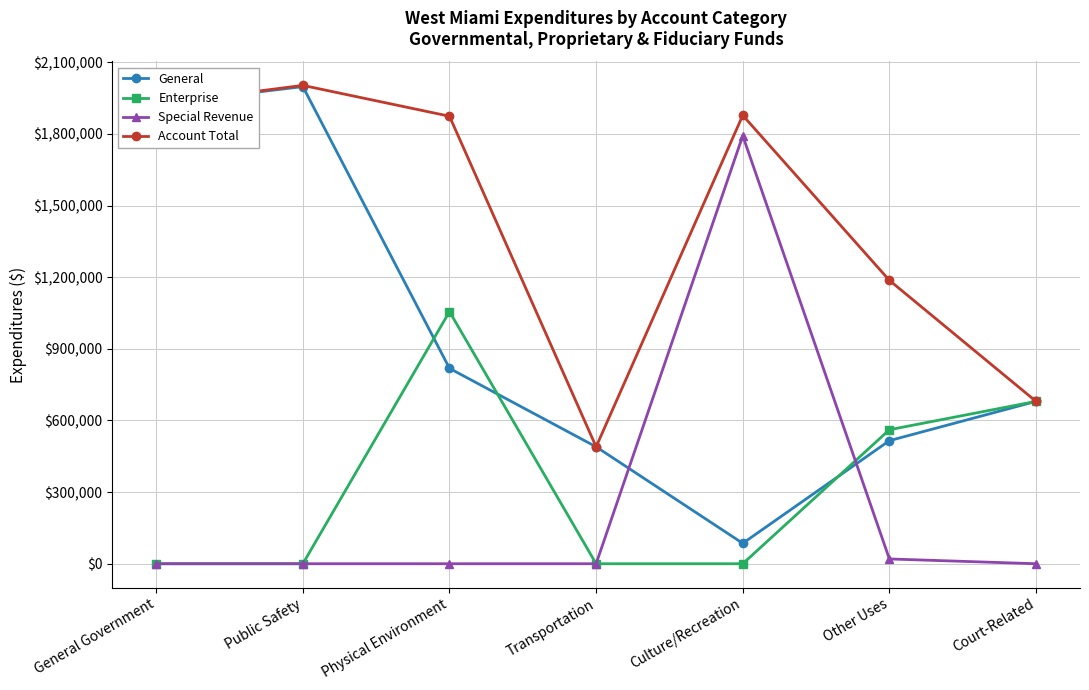

What is the average value of the Special Revenue series?

258896